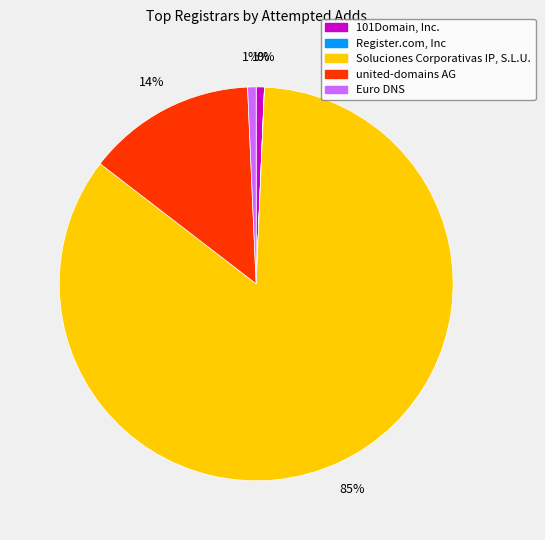

Which slice is the largest?

Soluciones Corporativas IP, S.L.U.